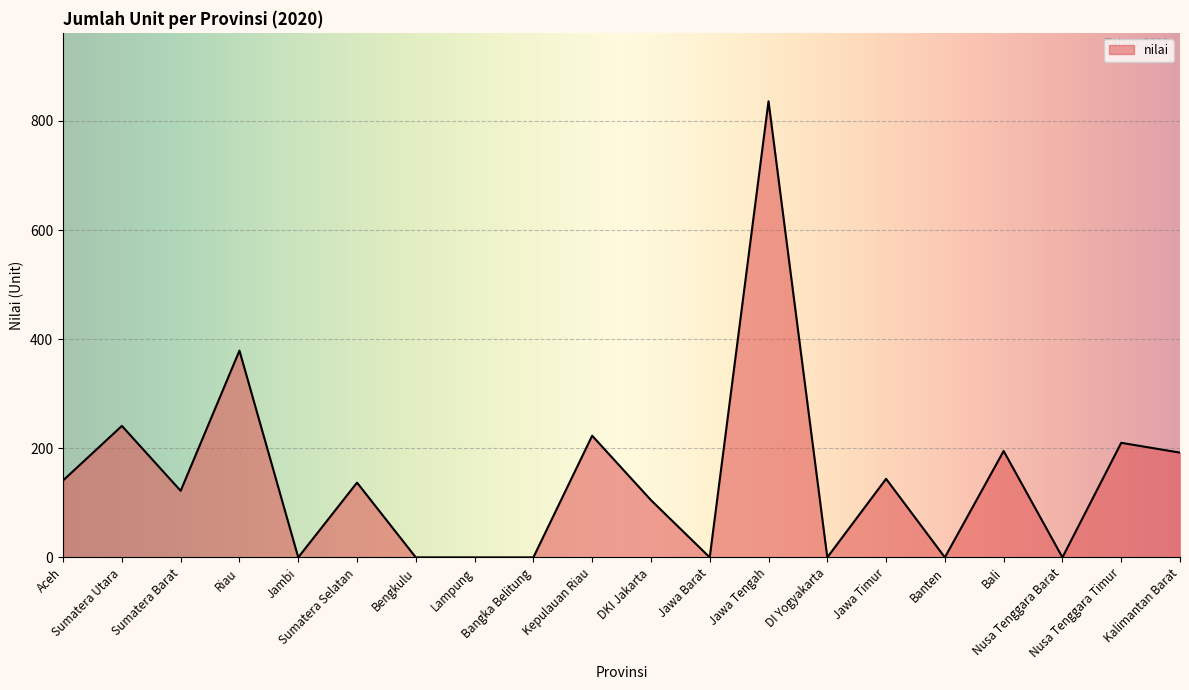

Is it true that the value at Nusa Tenggara Barat is 0?

True